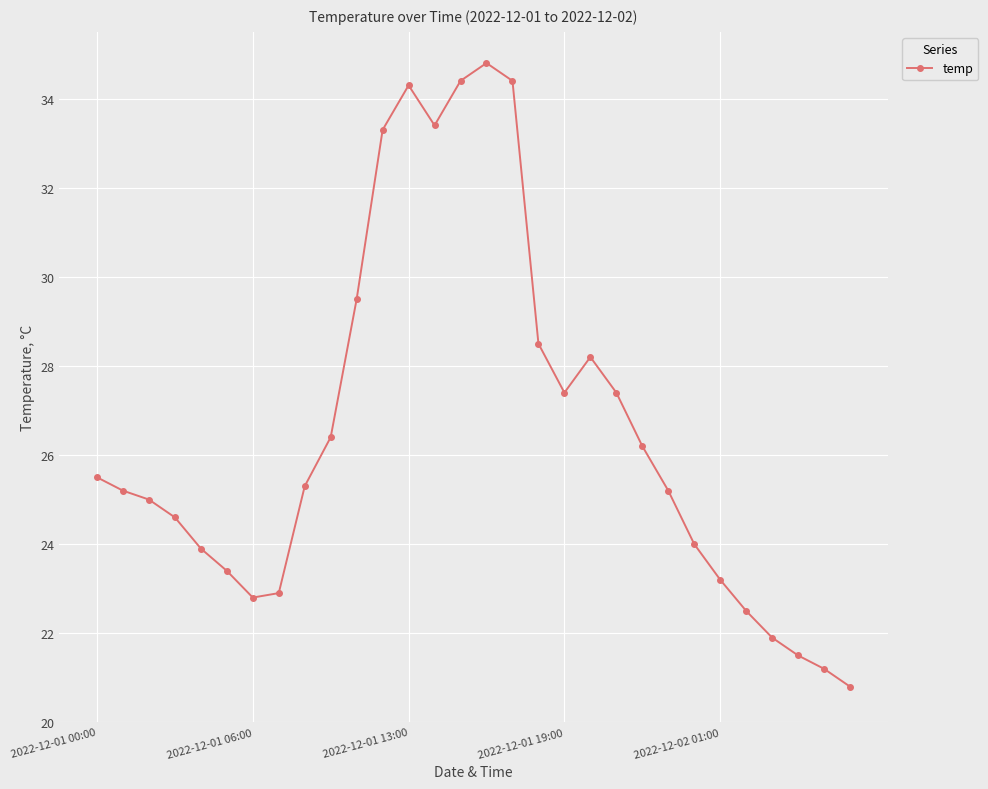

What is the difference between the maximum and second lowest values?

13.6